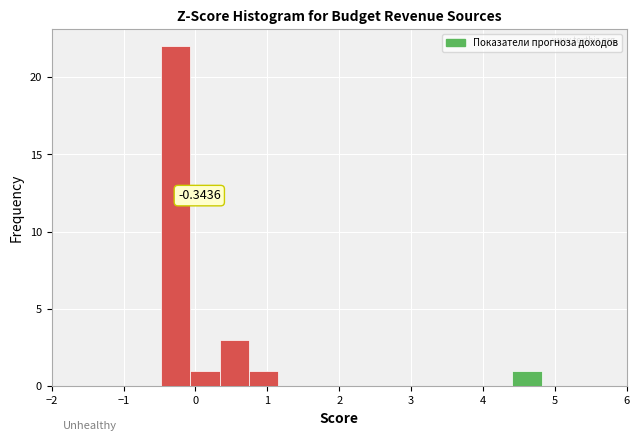

Which range on the x-axis has the tallest bar?

-0.5 to -0.1